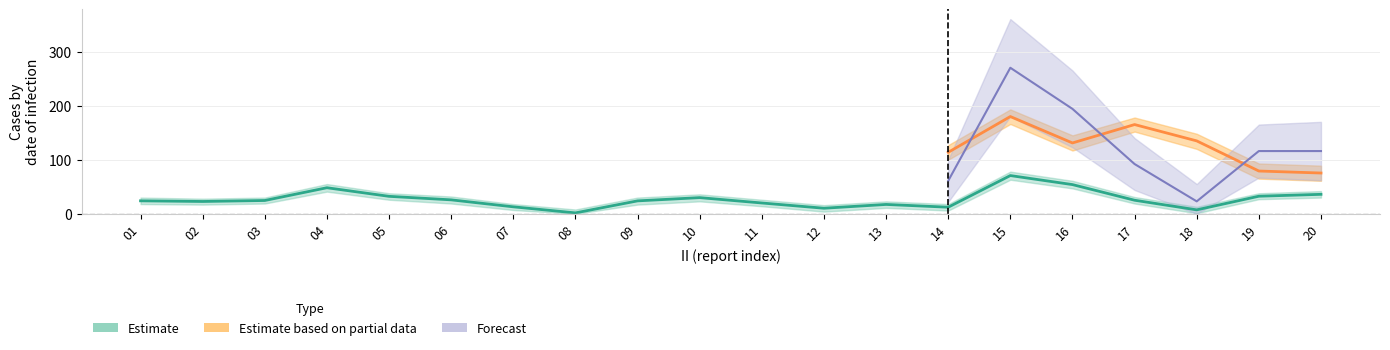

How many lines are shown in the chart?

3